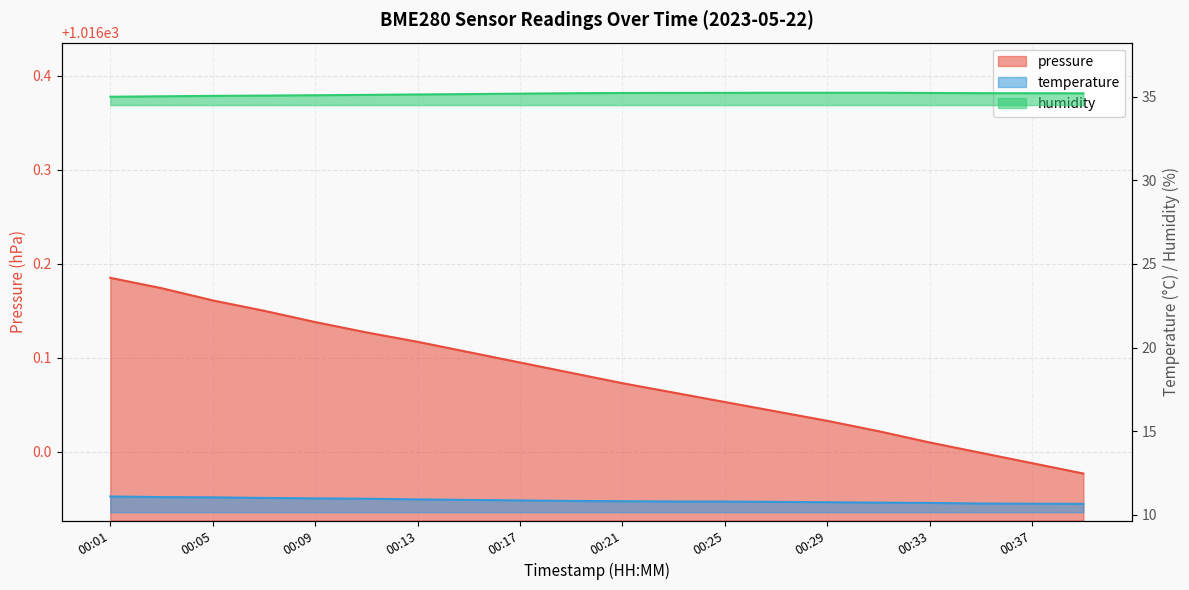

Does the chart display data point markers on the line(s)?

No